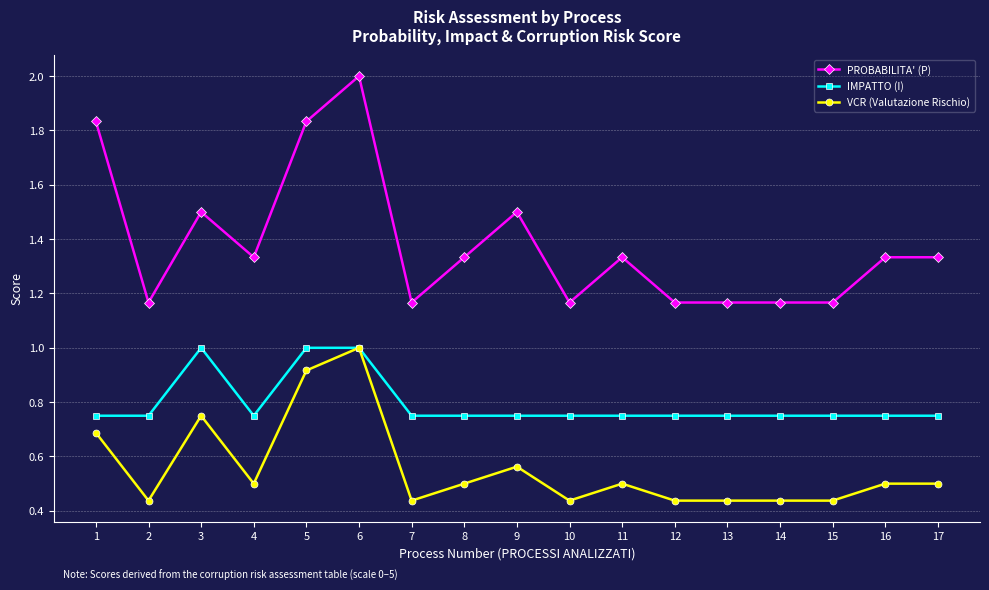

What are all the series names shown in the legend?

PROBABILITA' (P), IMPATTO (I), VCR (Valutazione Rischio)